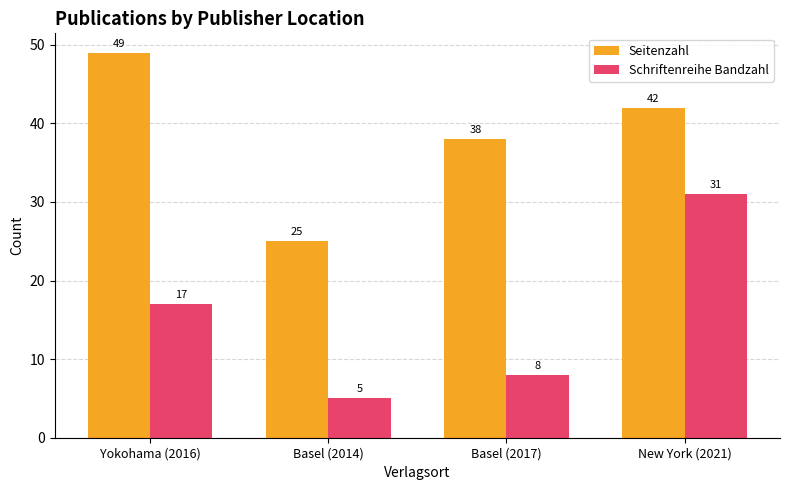

Reading left to right, what are all the values shown in this chart?

Seitenzahl: 49	25	38	42
Schriftenreihe Bandzahl: 17	5	8	31